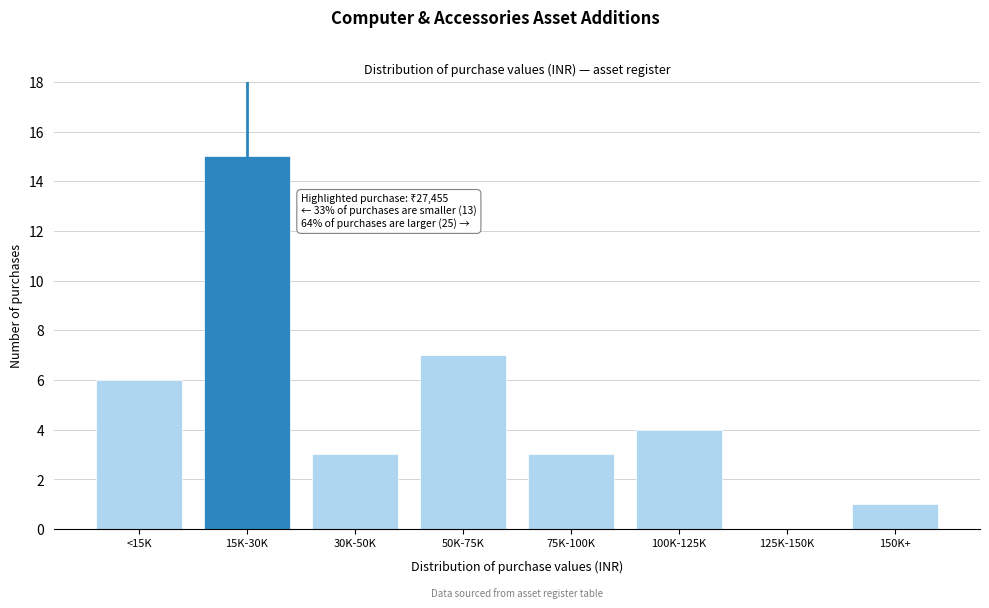

Reading left to right, extract all data points from this chart.

<15K=6	15K-30K=15	30K-50K=3	50K-75K=7	75K-100K=3	100K-125K=4	125K-150K=0	150K+=1